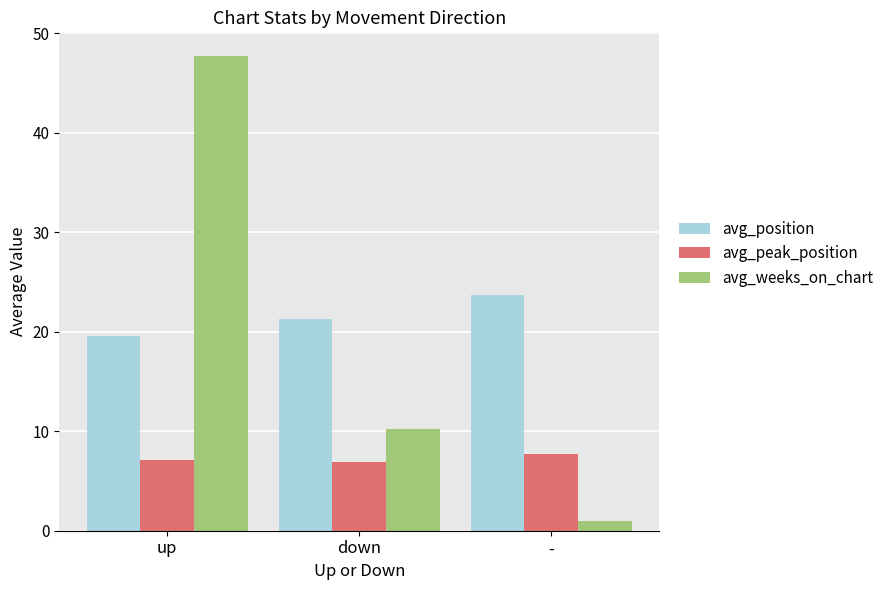

Which series changed the most between up and -?

avg_weeks_on_chart